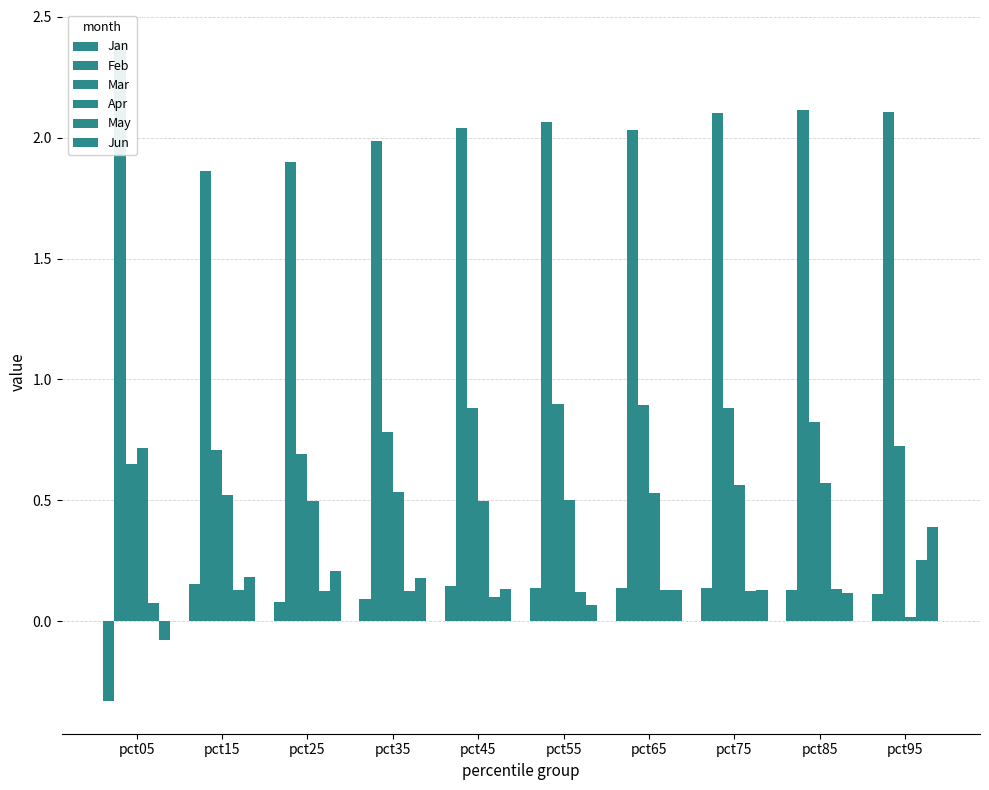

At which label does Jan first exceed 0?

pct15